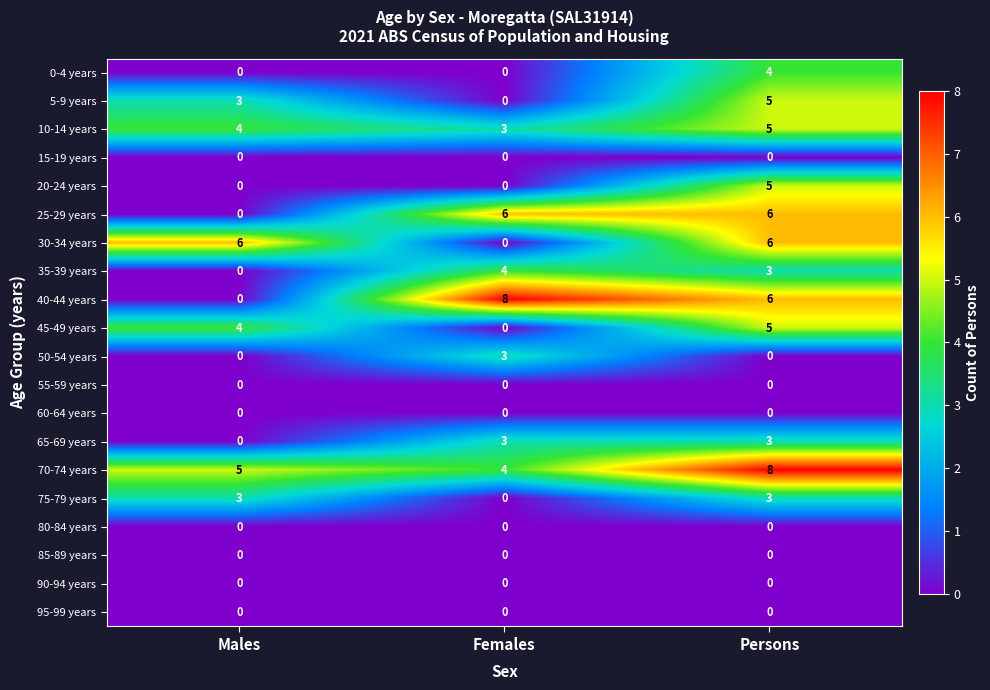

What is the total value across all series at Females?

31